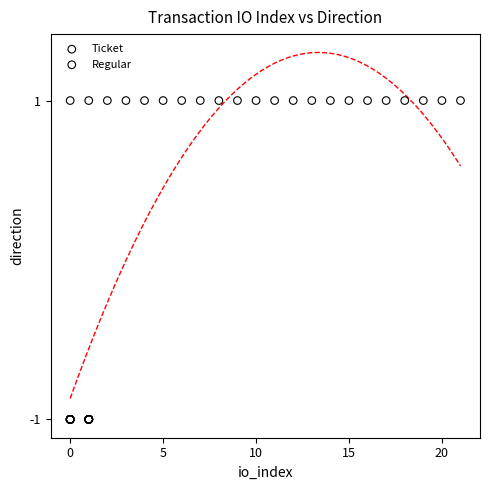

Which series contains the lowest Y value?

Ticket